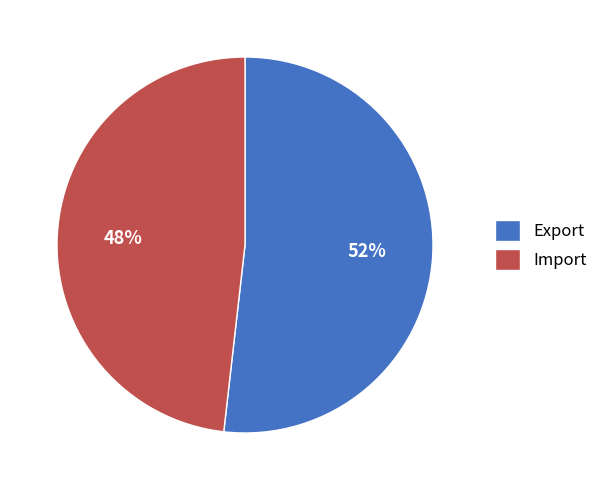

Between Export and Import, which is larger?

Export